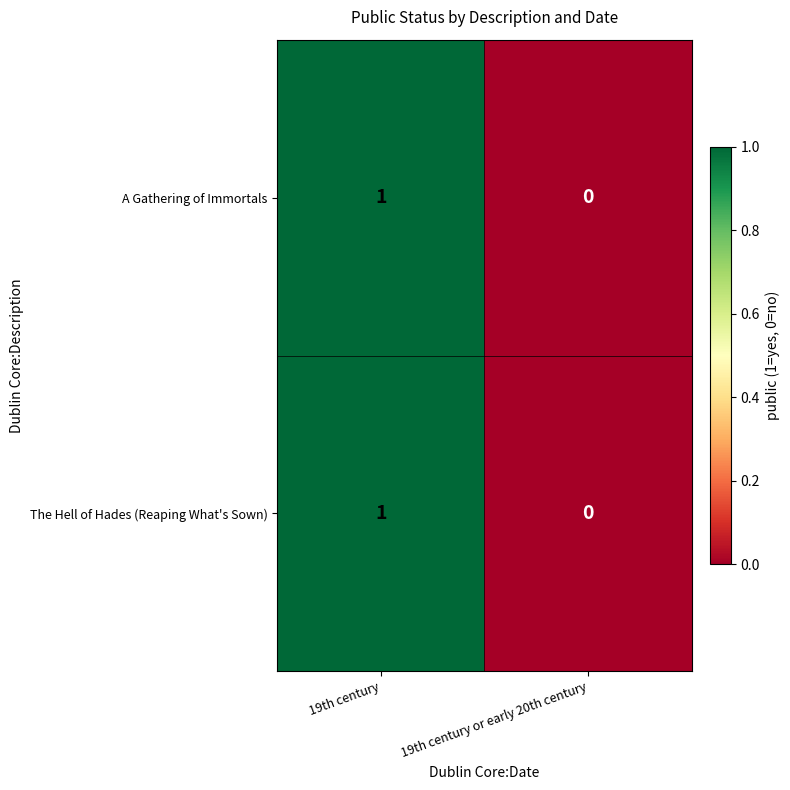

Rank the categories by The Hell of Hades (Reaping What's Sown) value from highest to lowest.

19th century, 19th century or early 20th century